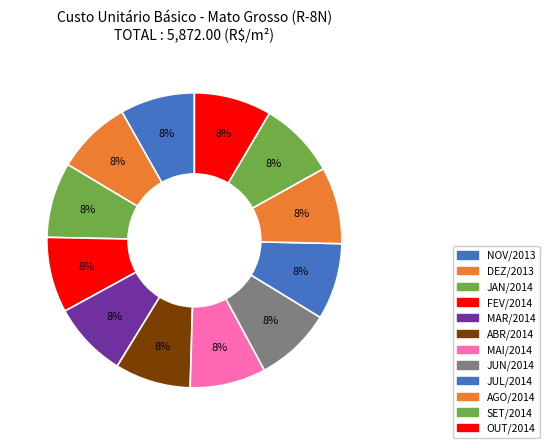

What is the largest slice in the pie chart?

OUT/2014